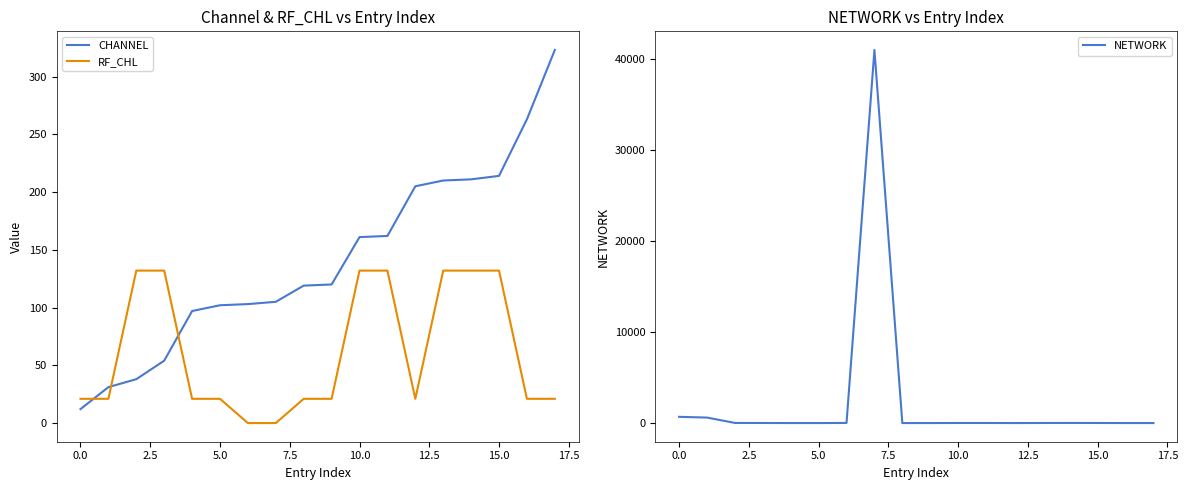

Which series ends up on top after the final intersection of CHANNEL and RF_CHL?

CHANNEL